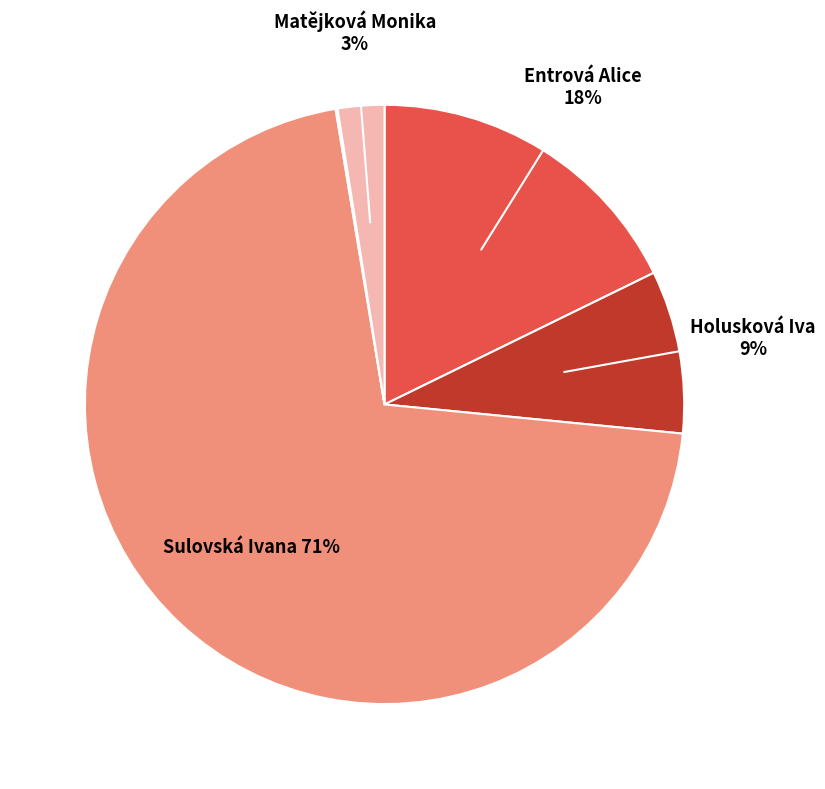

Which slice is the largest?

Sulovská Ivana